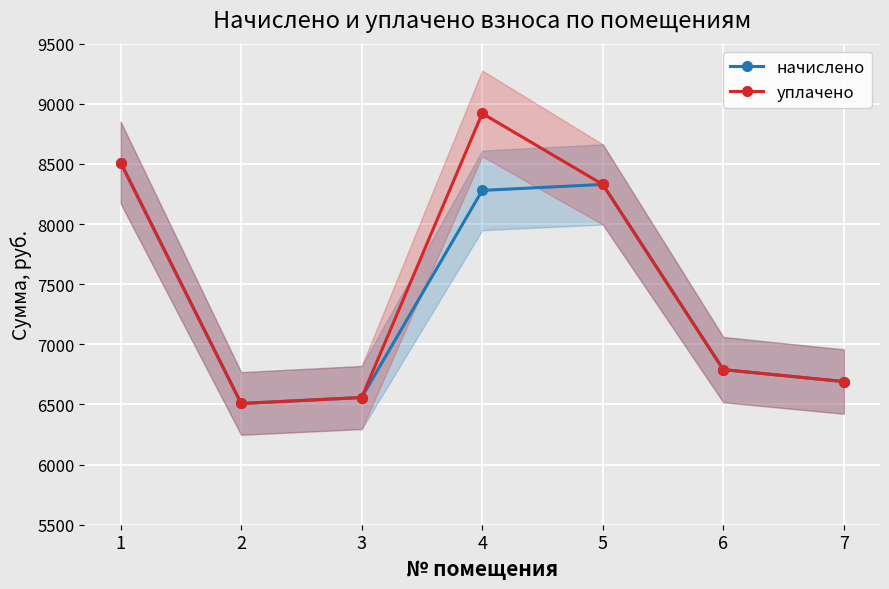

What is the minimum value shown in the chart?

6508.1